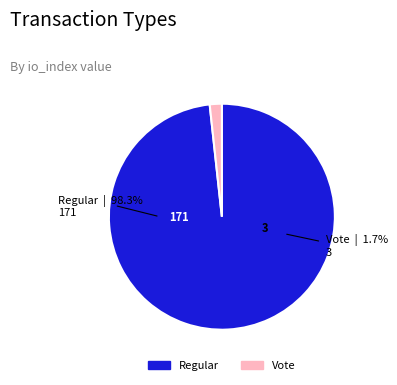

Is it true that Regular is 98% of the pie?

True